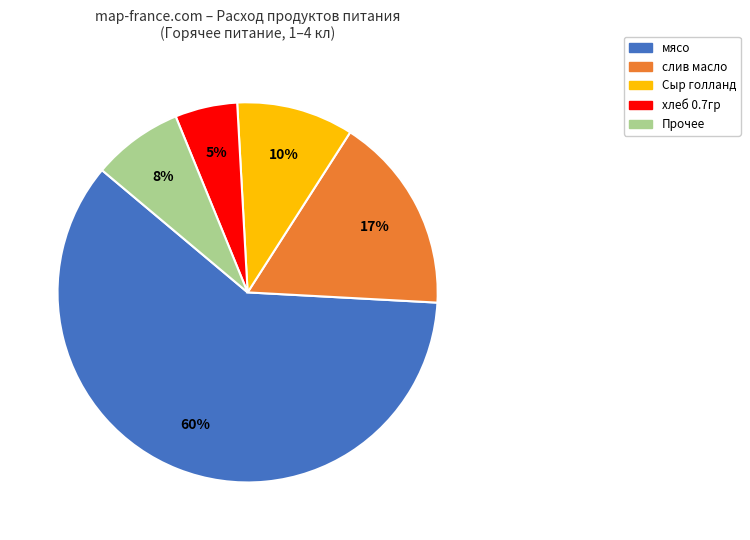

Is there any slice that represents more than half of the pie?

Yes